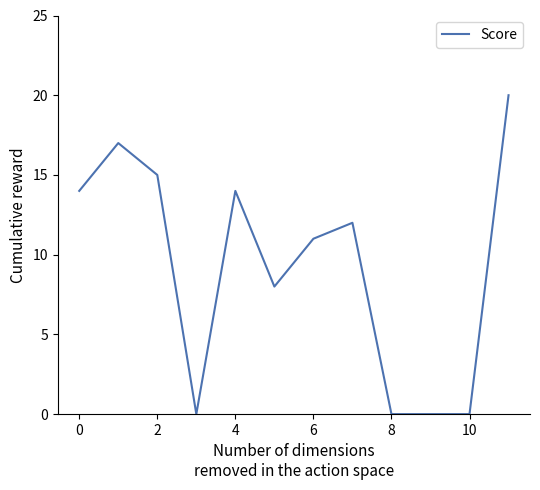

What is the difference between the maximum and minimum values?

20